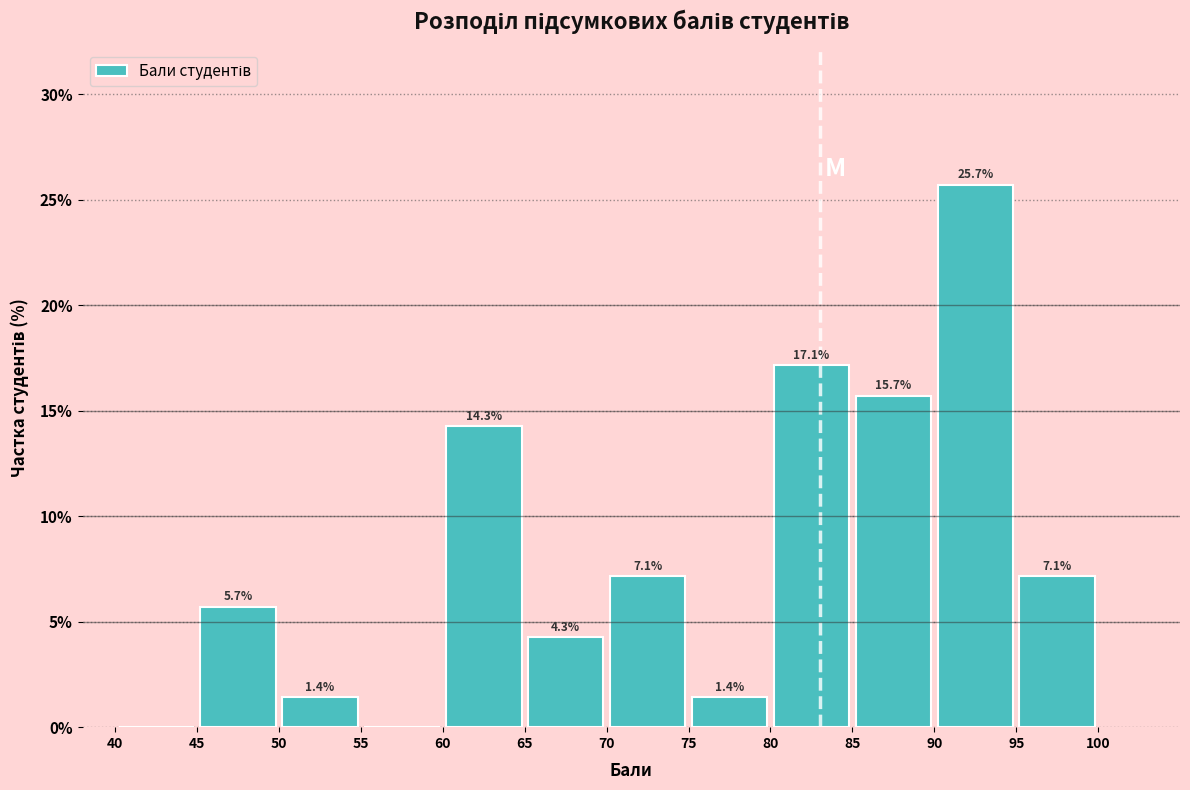

Over which range of the x-axis is the bar tallest?

90 to 95